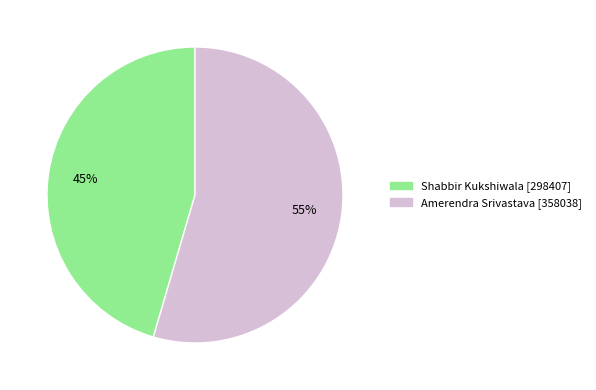

What is the majority slice?

Amerendra Srivastava